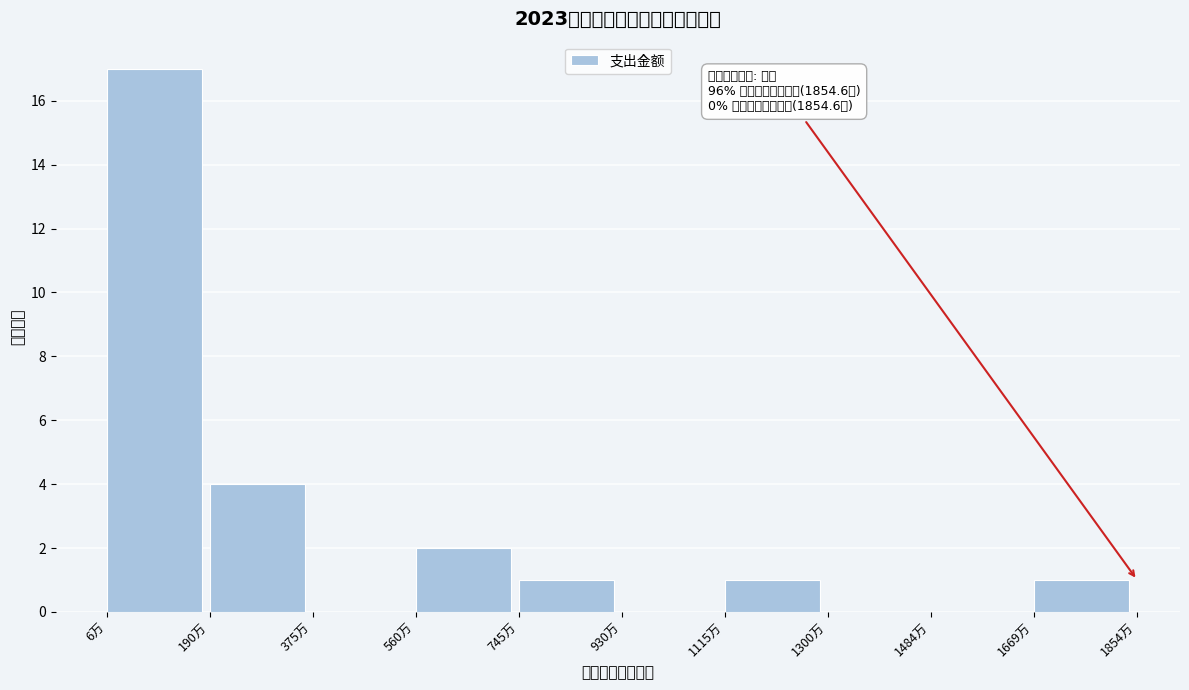

Over which range of the x-axis is the bar tallest?

0 to 200